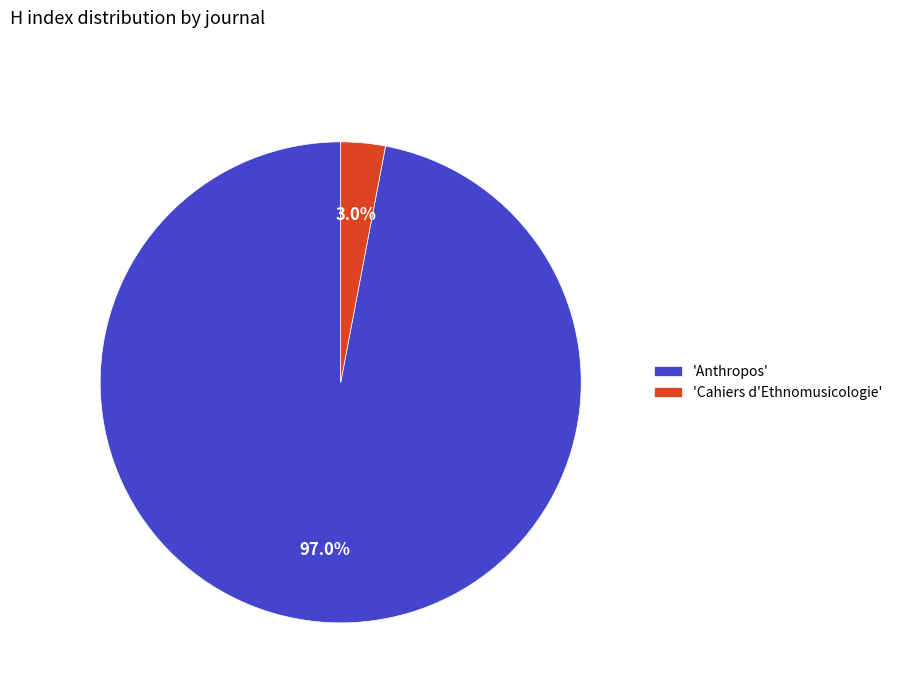

What is the total percentage of 'Anthropos' and 'Cahiers d'Ethnomusicologie'?

100.0%